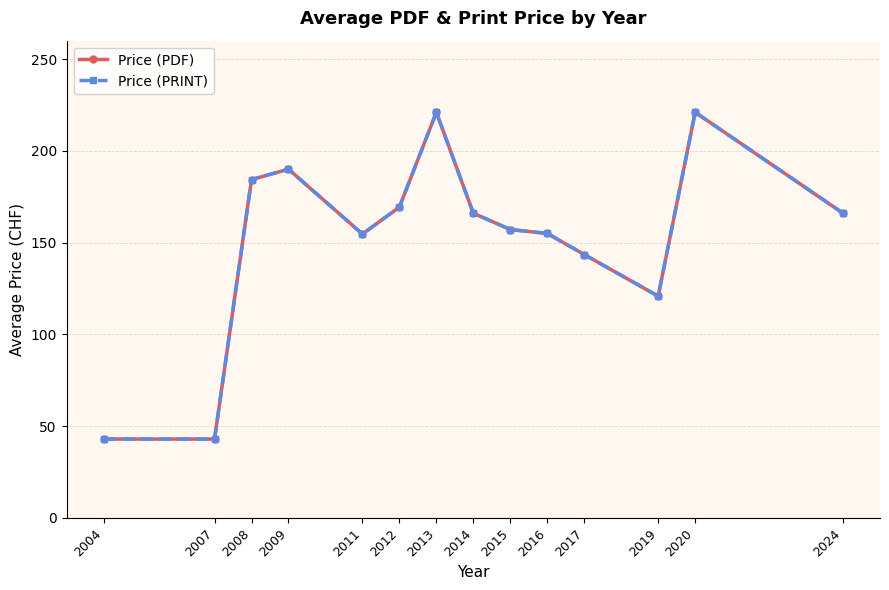

What is the value of the Price (PRINT) point at the 4th from the left?

190.0